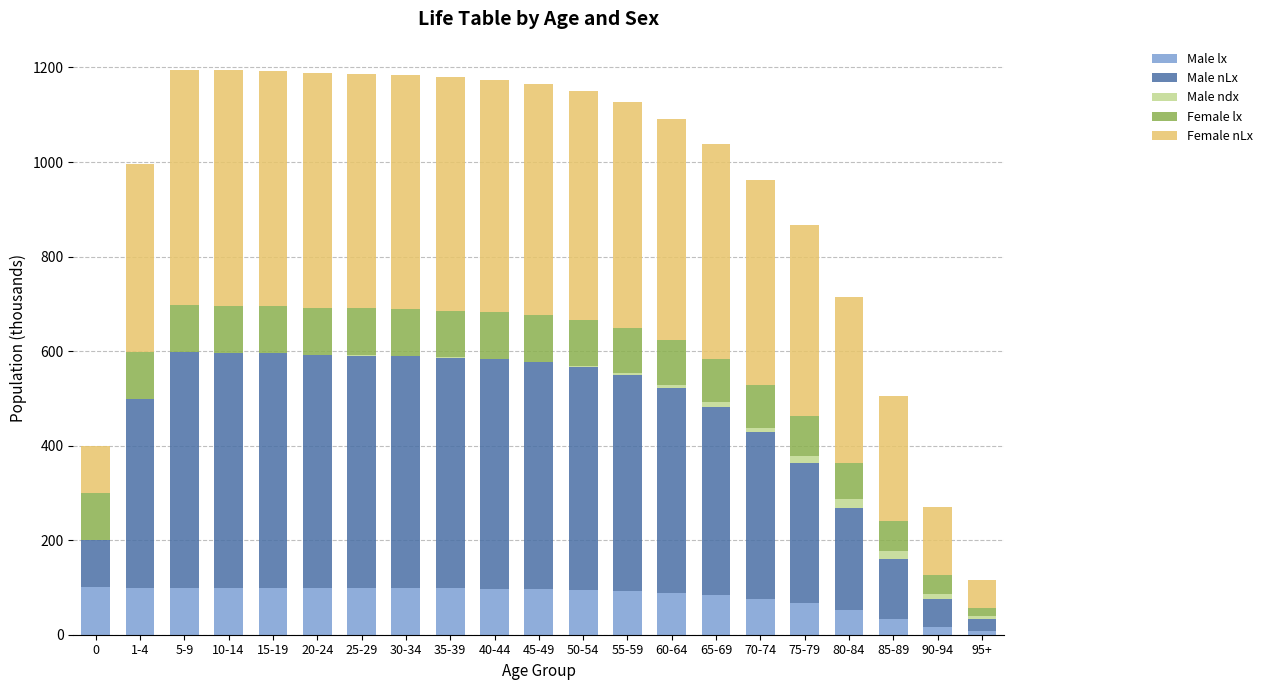

The value of Male lx at 60-64 is 159.2. True or false?

False